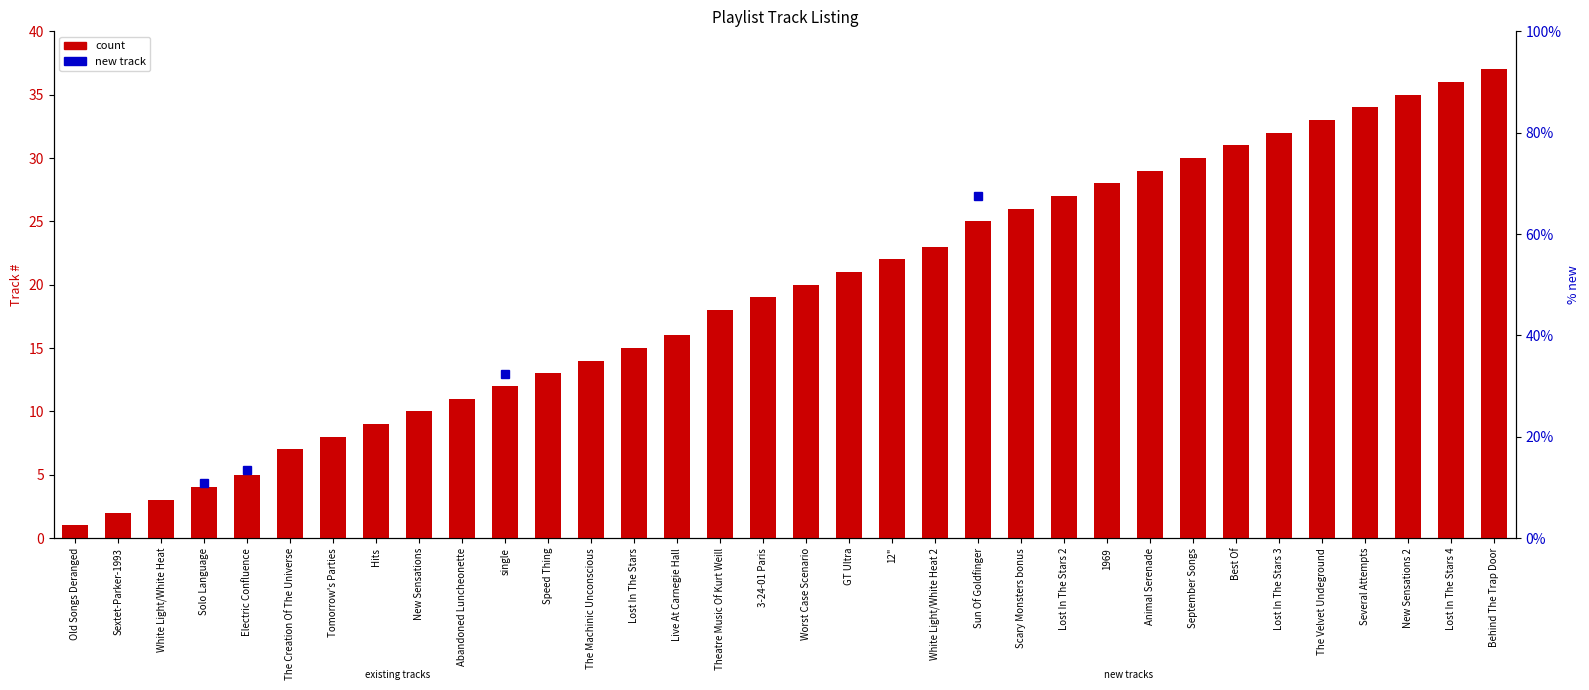

Between New Sensations 2 and Animal Serenade, which is larger?

New Sensations 2